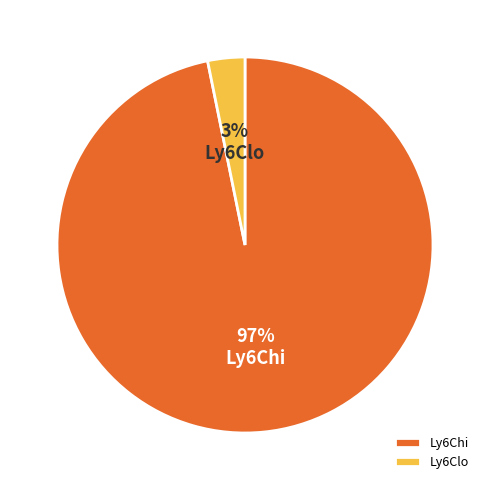

To the nearest percent, what portion does Ly6Clo represent?

3%